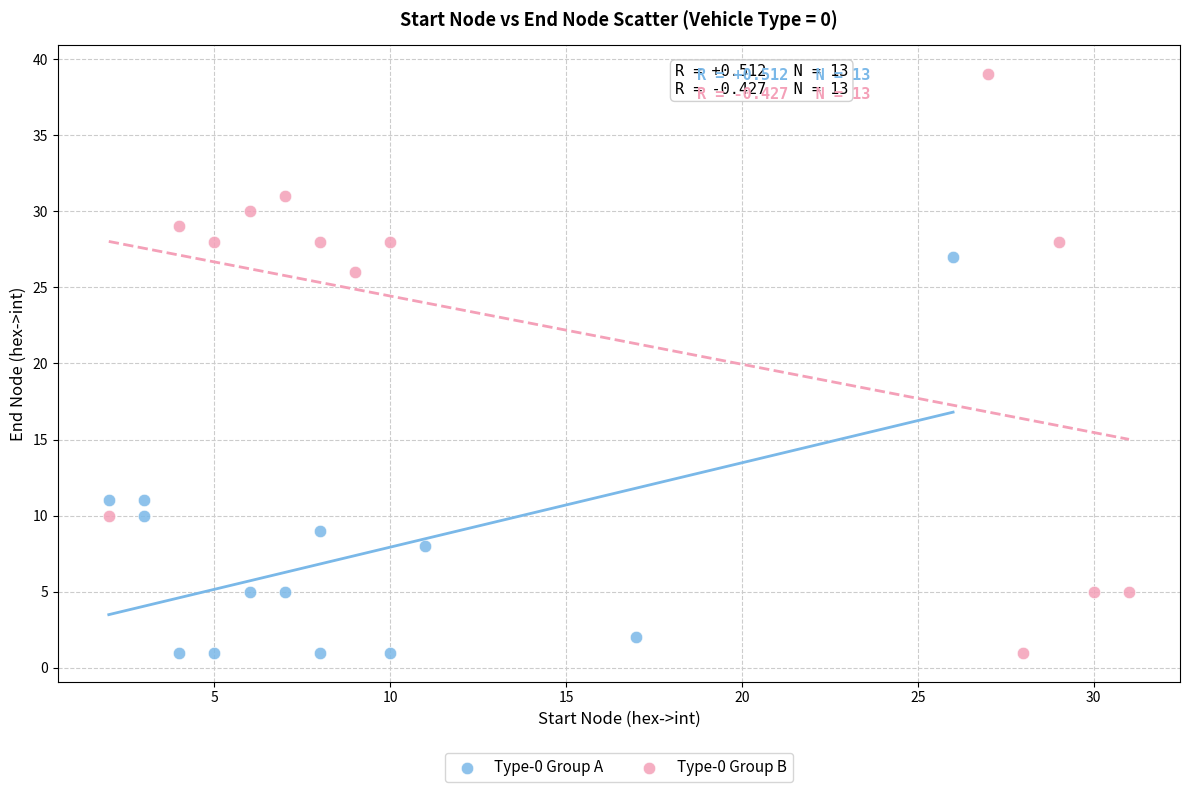

Which series reaches the maximum Y coordinate?

Type-0 Group B